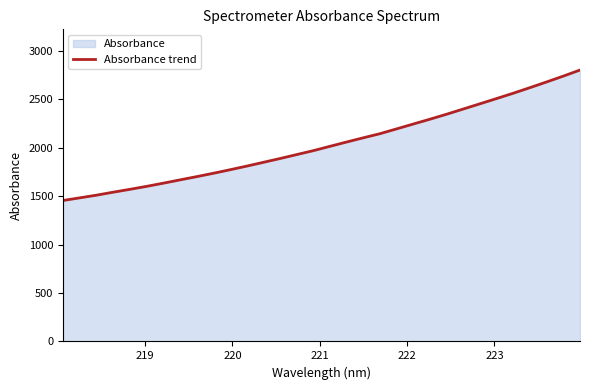

What is the value of the 11th point from the left?

1770.6